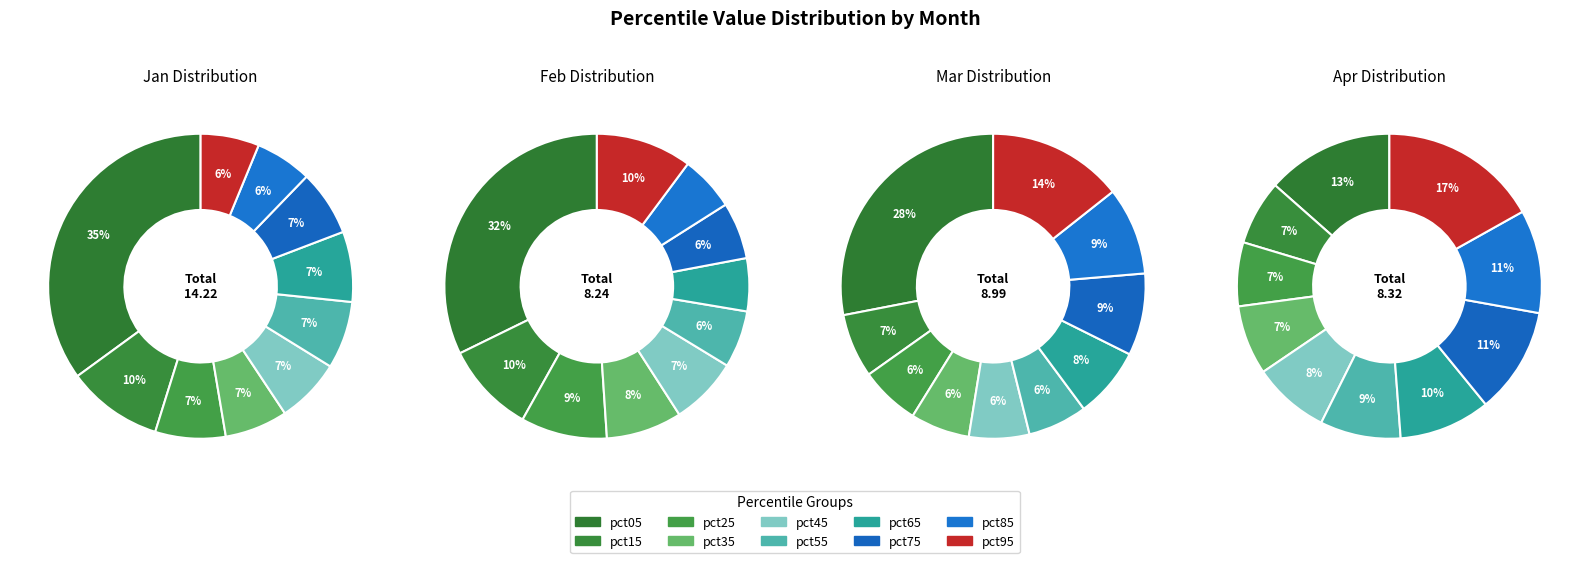

Between pct35 and pct05, which is larger?

pct05